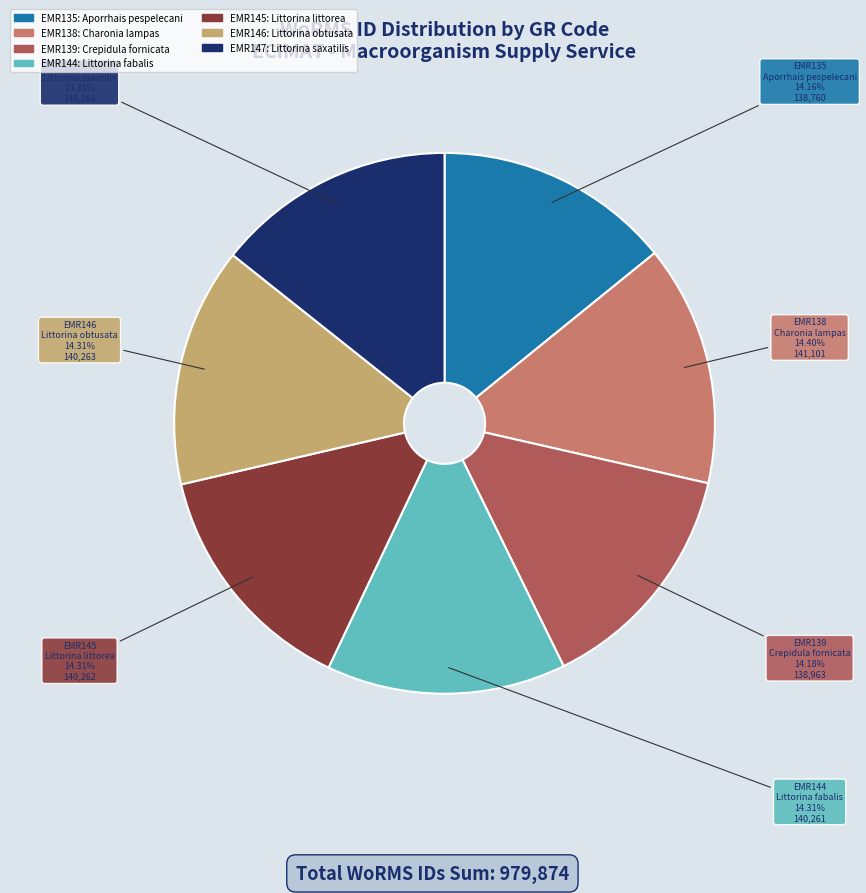

What is the ratio of the value at EMR138 to the value at EMR147?

1.0